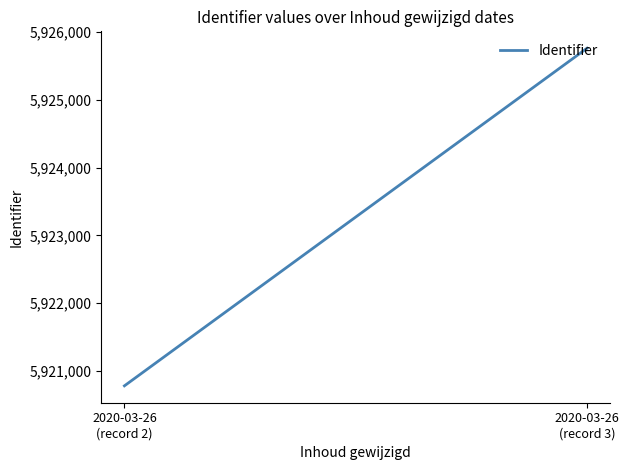

Count the number of data series in this chart.

1